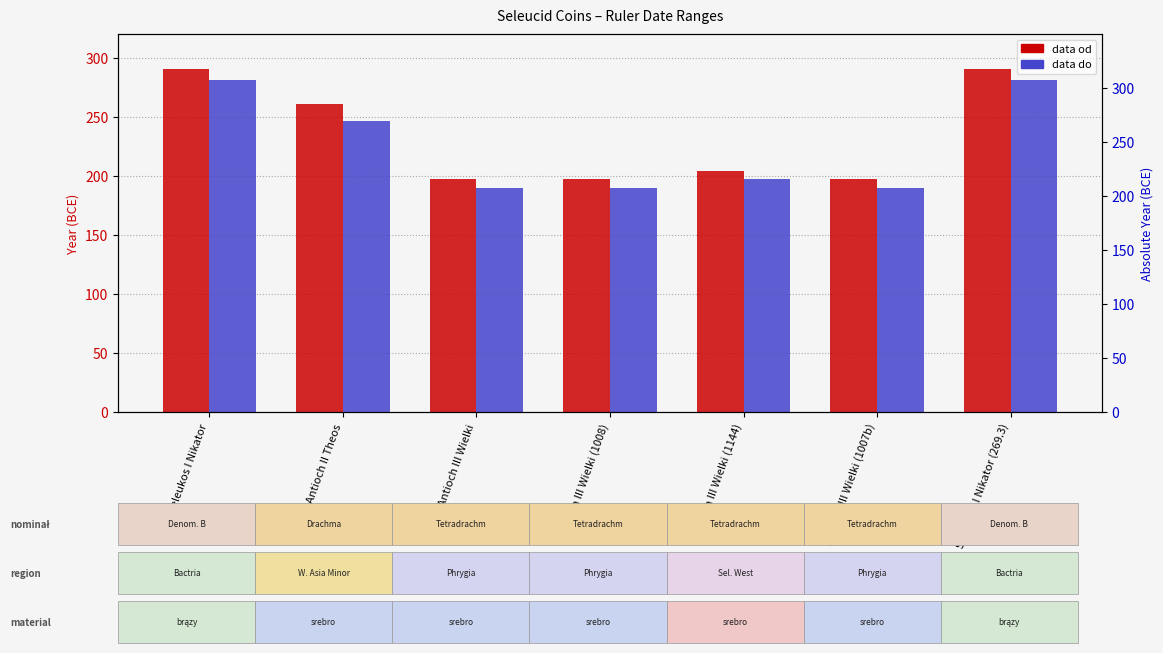

What is the average value of the data do series?

225